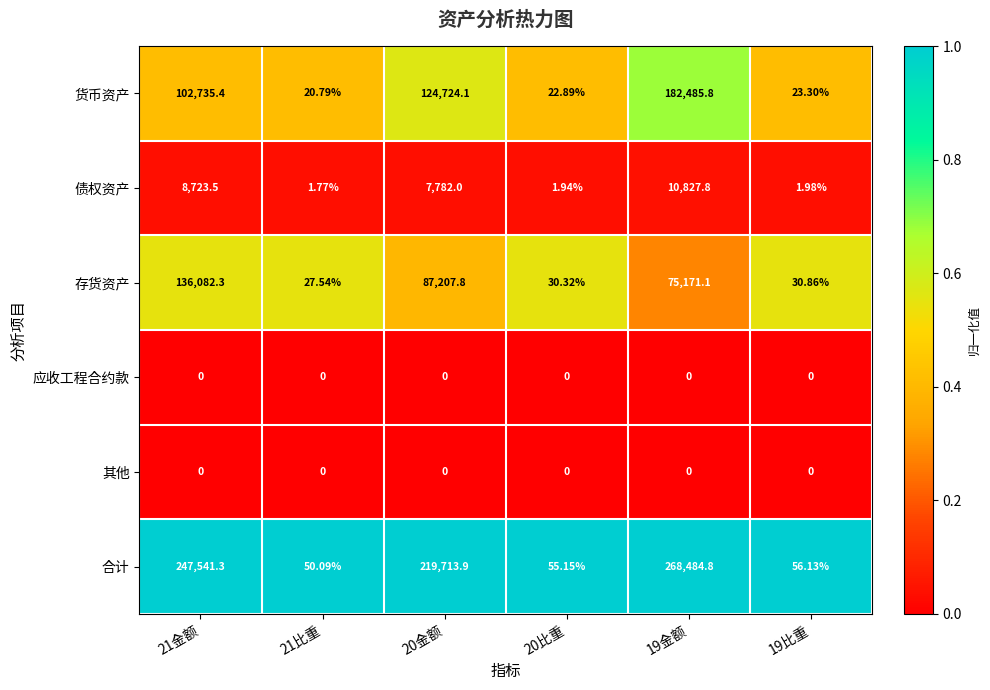

Which series has the widest spread of values?

合计